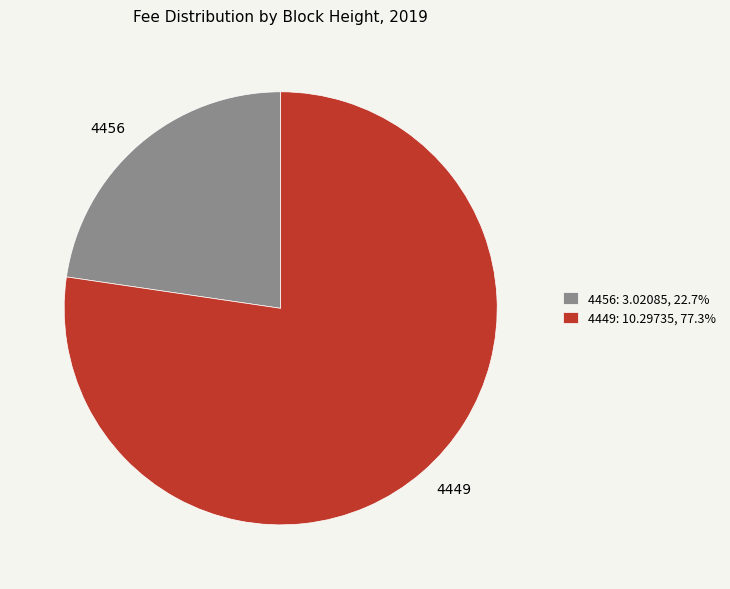

Is there a majority slice in this chart?

Yes